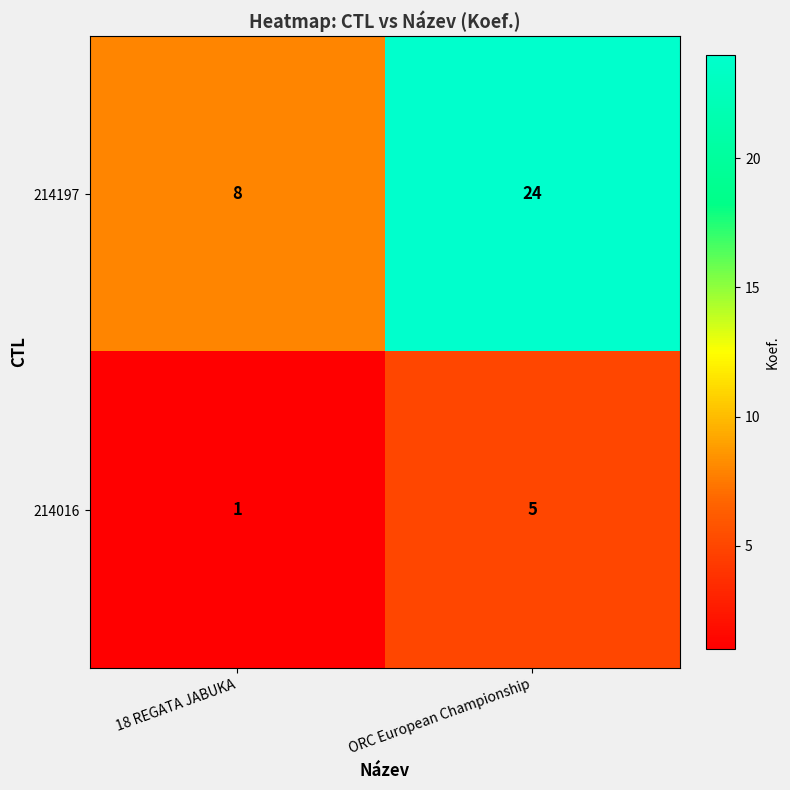

Reading left to right, what are all the values shown in this chart?

214197: 18 REGATA JABUKA=8	ORC European Championship=24
214016: 18 REGATA JABUKA=1	ORC European Championship=5